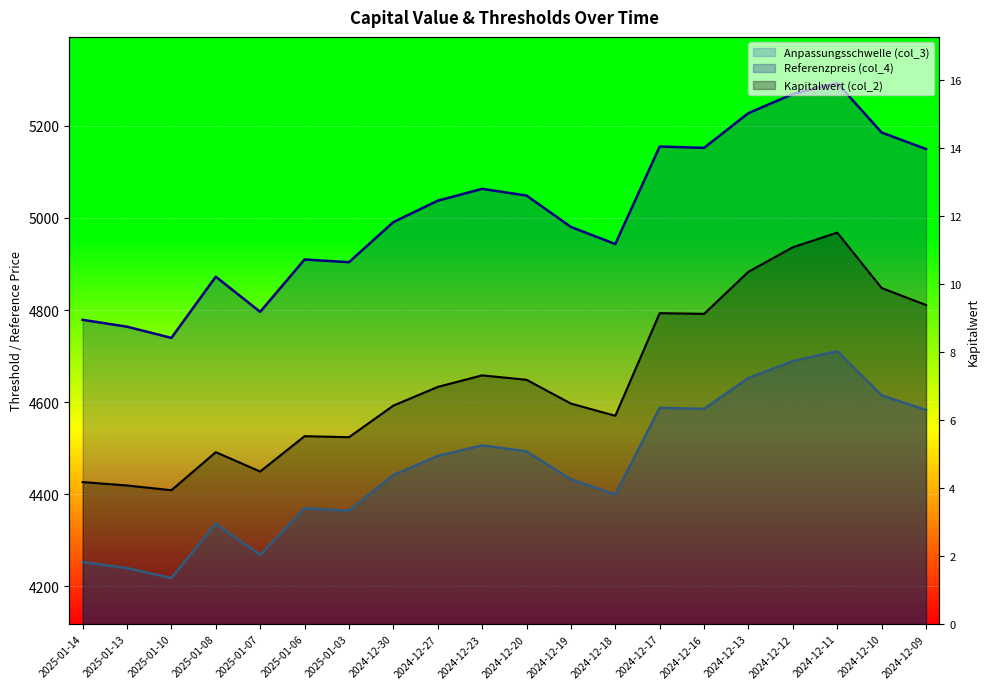

True or false: Referenzpreis (col_4) and Anpassungsschwelle (col_3) cross at least once.

False